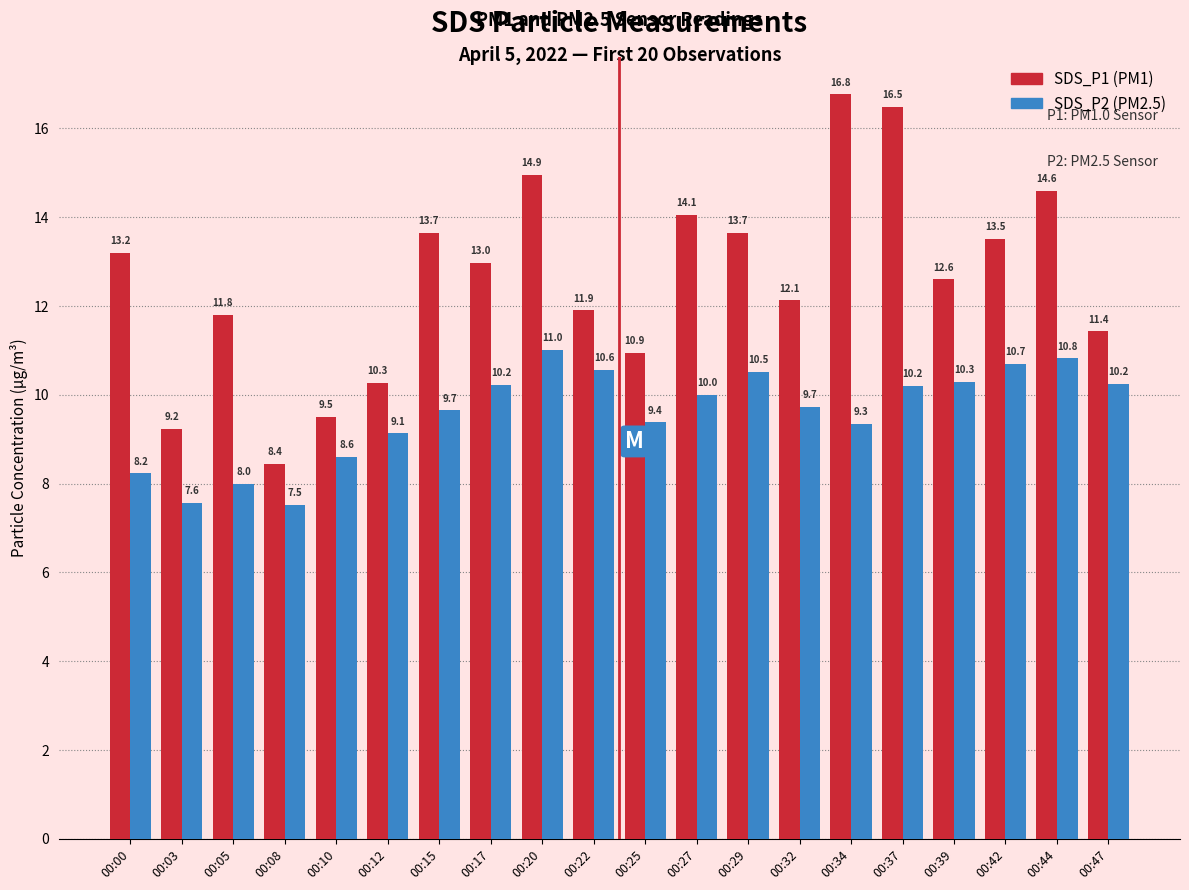

What is the greatest value displayed?

16.8